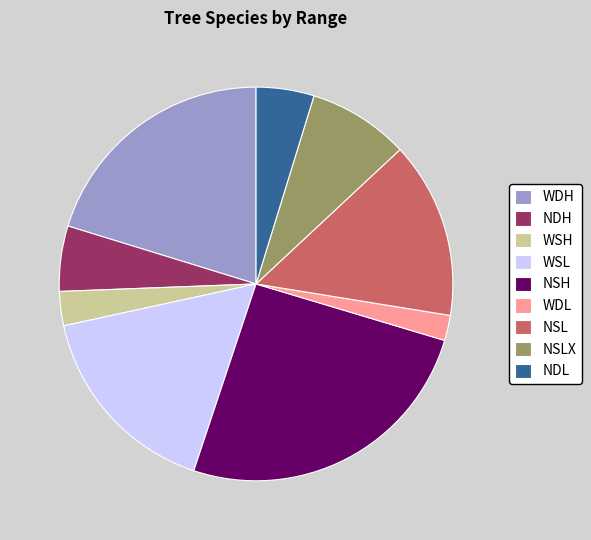

Rank the categories by value from lowest to highest.

WDL, WSH, NDL, NDH, NSLX, NSL, WSL, WDH, NSH